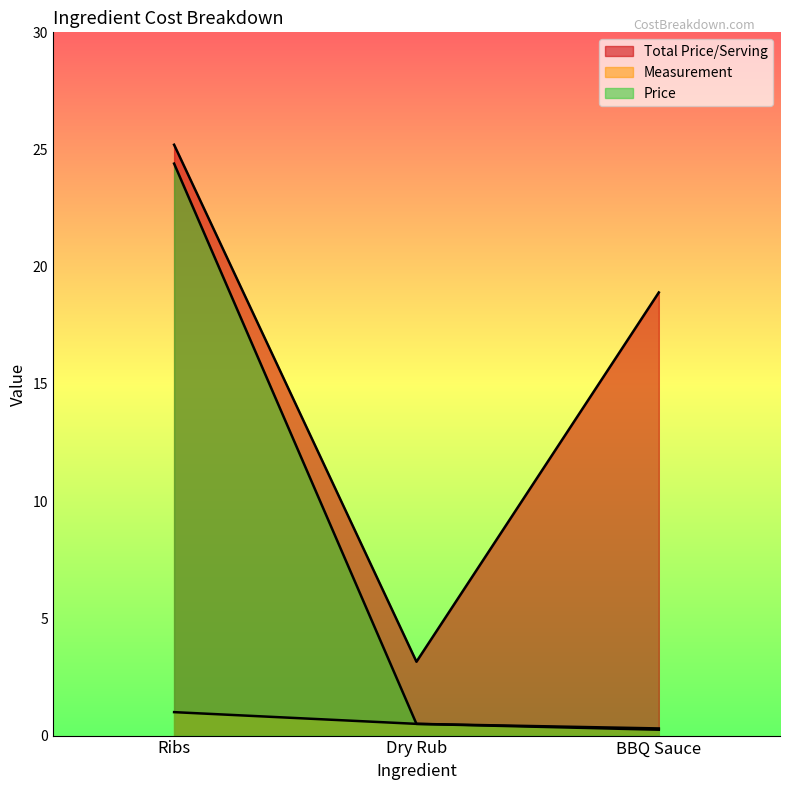

Is it true that Total Price/Serving equals 9.1 at Ribs?

False